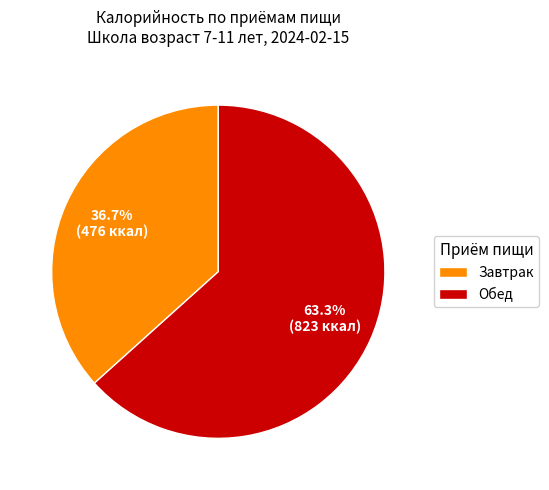

Approximately how many times larger is the value at Завтрак compared to Обед?

0.6